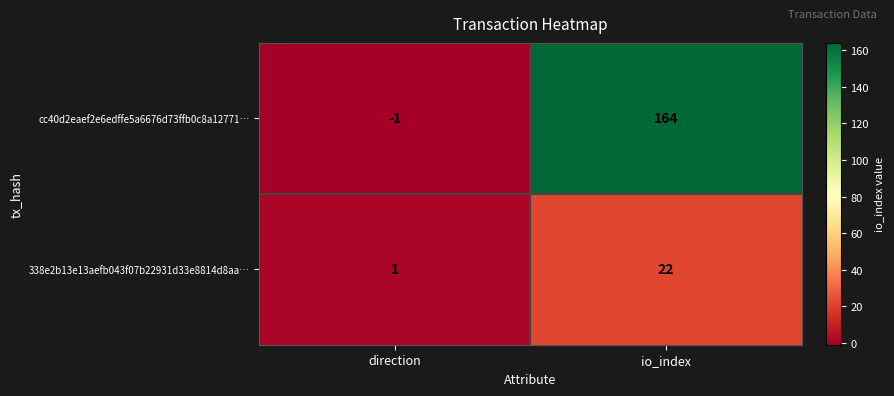

Where is cc40d2eaef2e6edffe5a6676d73ffb0c8a12771… nearest to the value 81?

direction